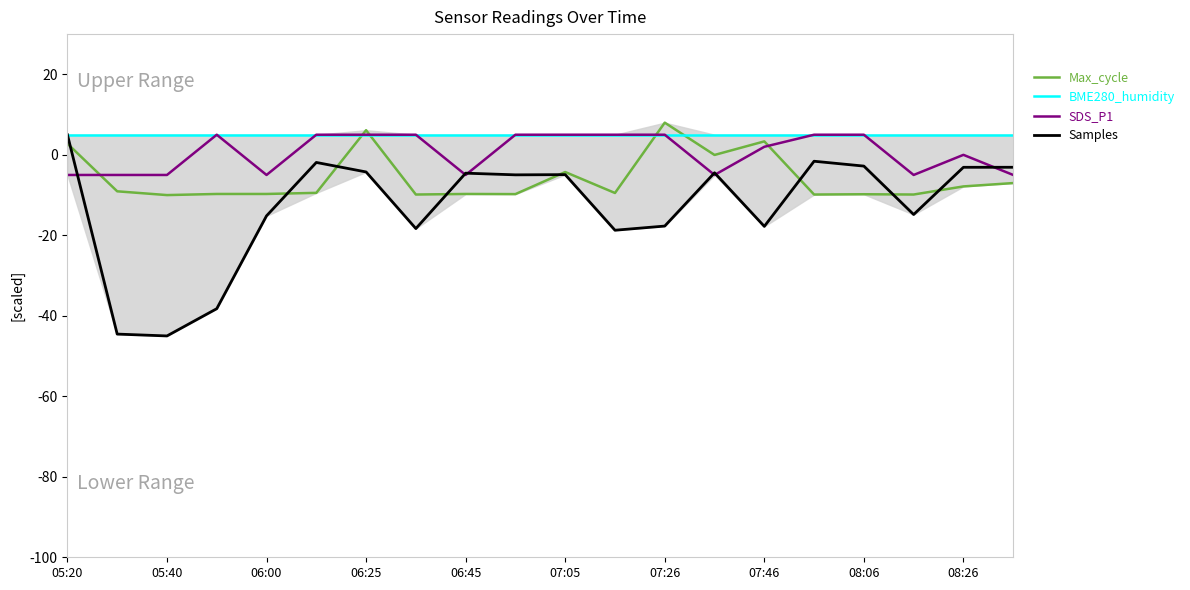

What is the maximum value for BME280_humidity?

5.0